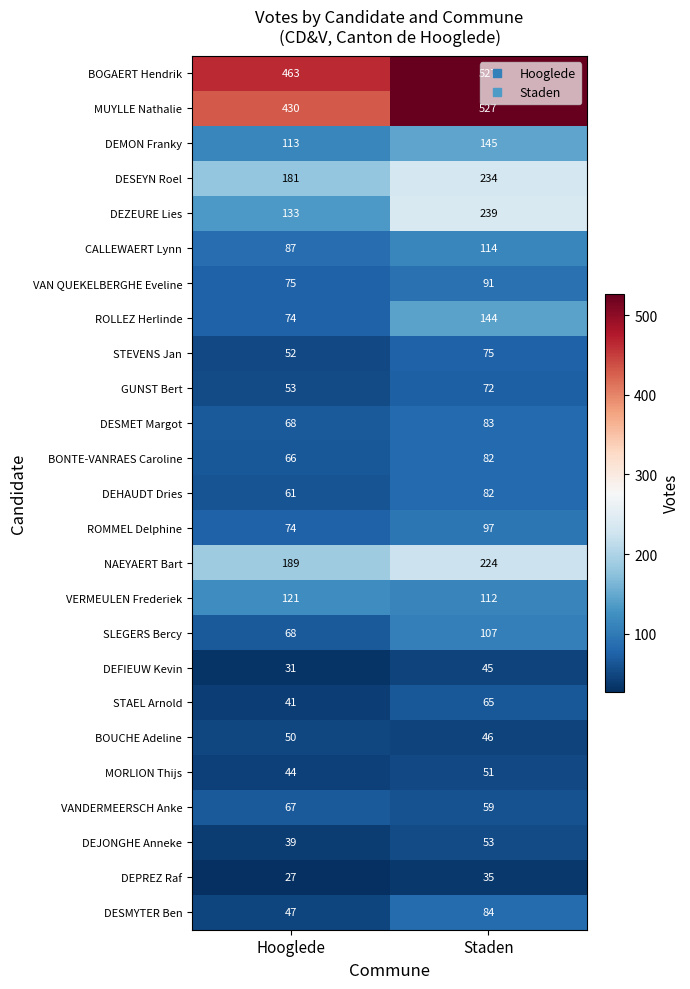

At how many categories does at least one series exceed 288?

2